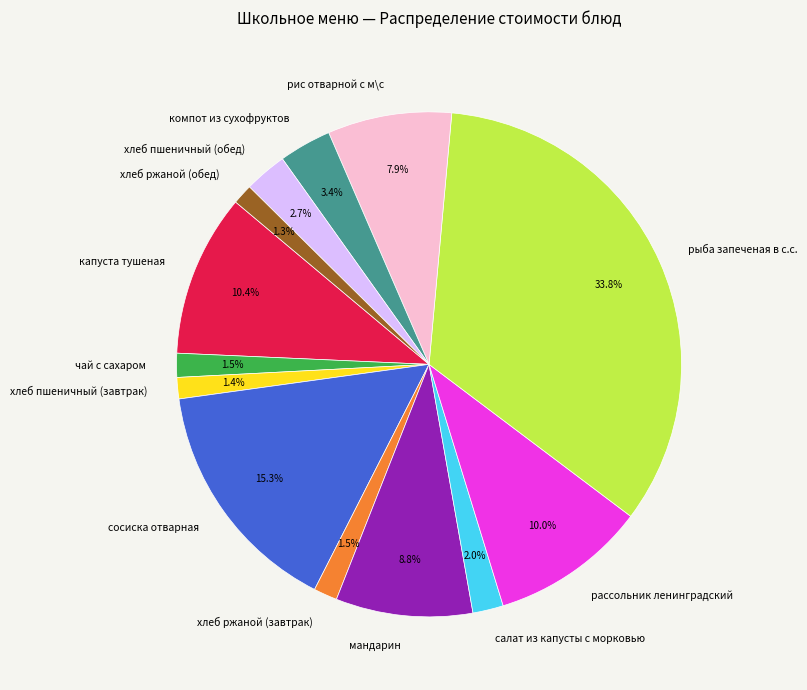

Combined, do хлеб пшеничный (завтрак) and мандарин account for over 50%?

No